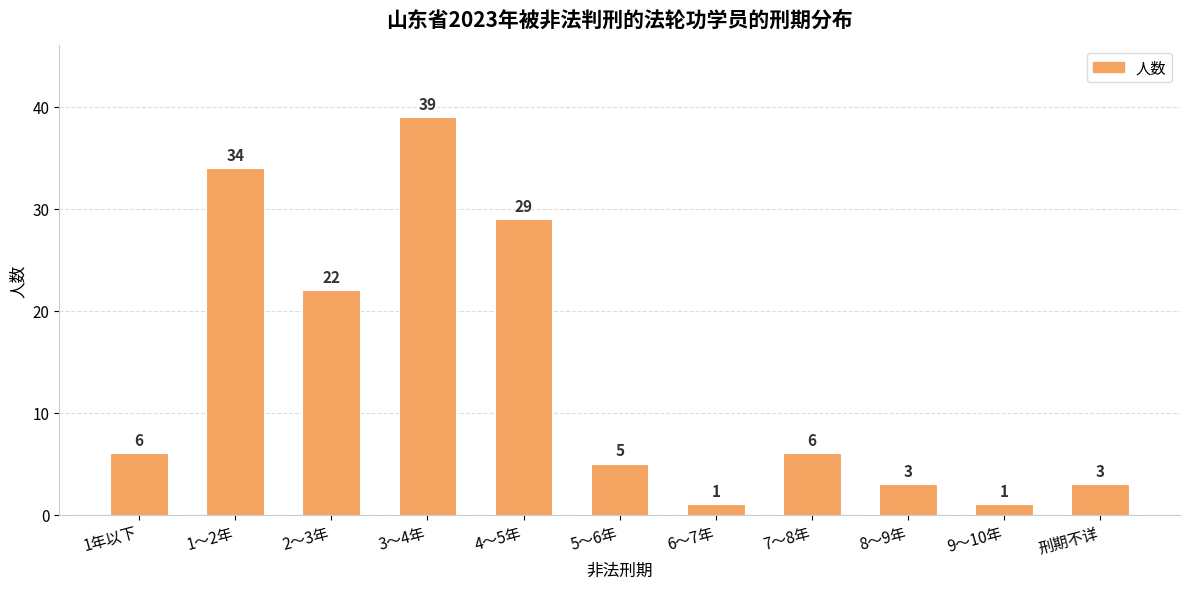

Which label corresponds to the largest value in the chart?

3～4年